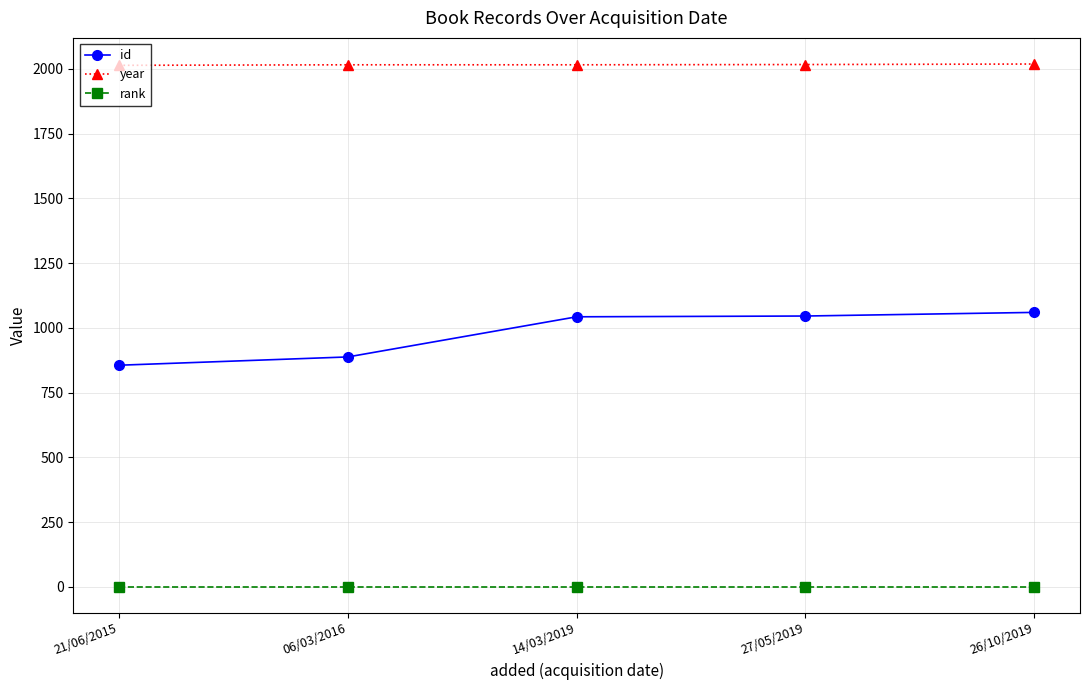

At 26/10/2019, list the series in order from smallest to largest.

rank, id, year